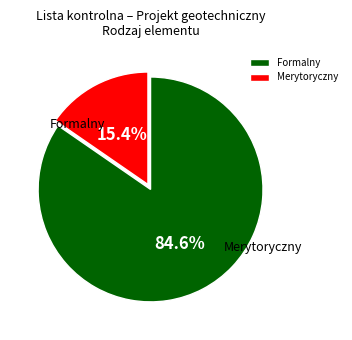

Is there any slice that represents more than half of the pie?

Yes